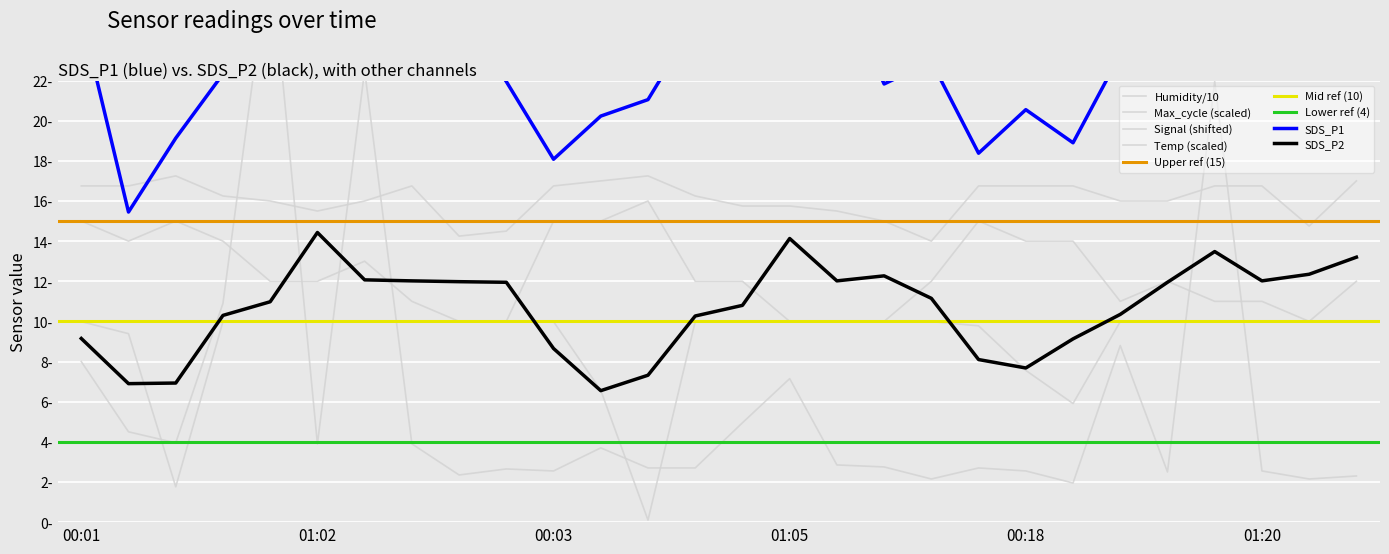

Between which two adjacent categories do SDS_P1 and Temp first intersect?

00:01 and 00:13